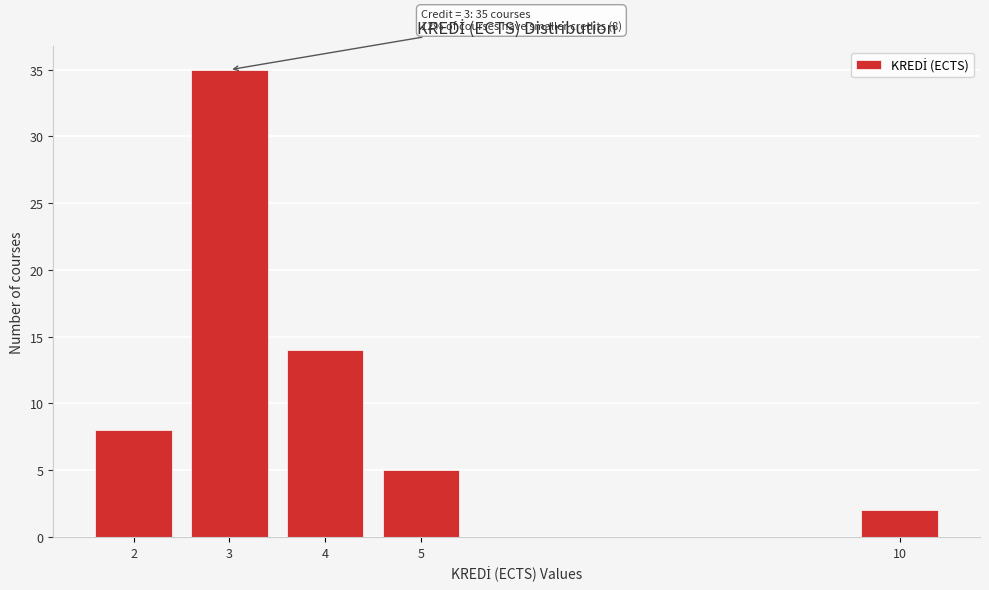

Reading left to right, what are all the values shown in this chart?

2=8	3=35	4=14	5=5	10=2